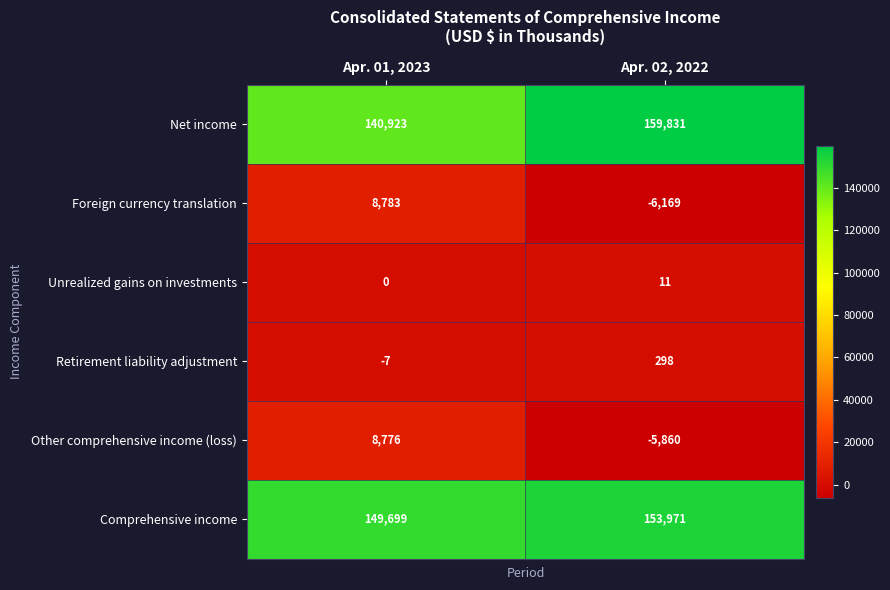

Which series has the widest spread of values?

Net income